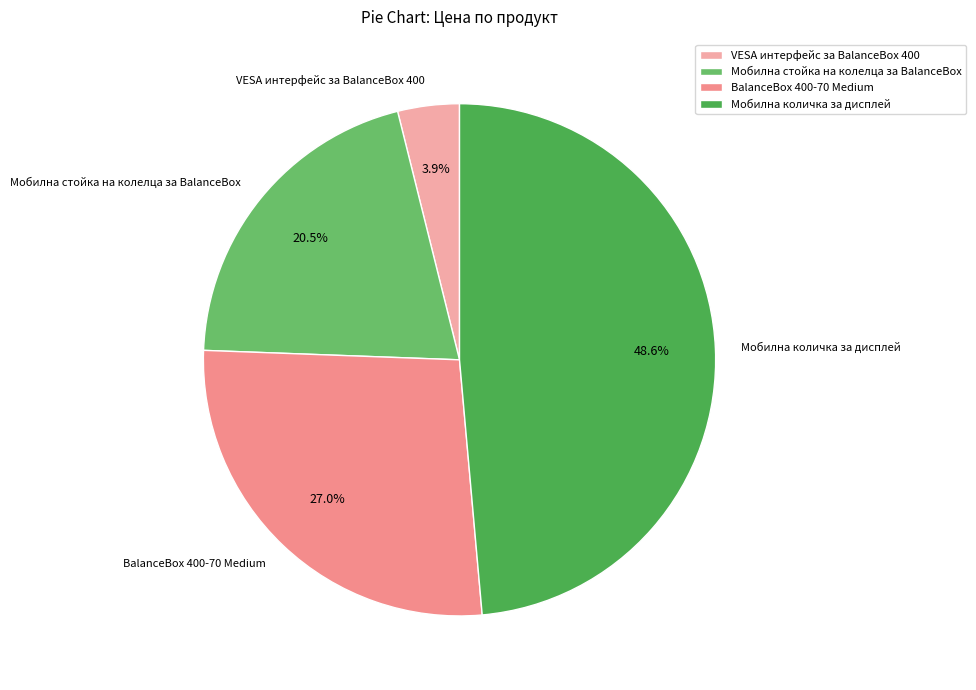

Which slice is the largest?

Мобилна количка за дисплей